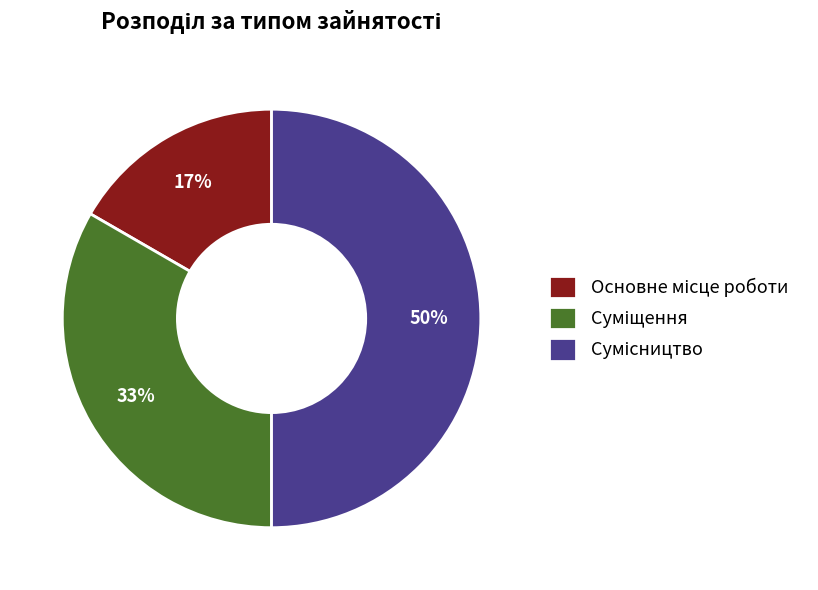

To the nearest percent, what is the difference between the largest and smallest slice percentages?

33%